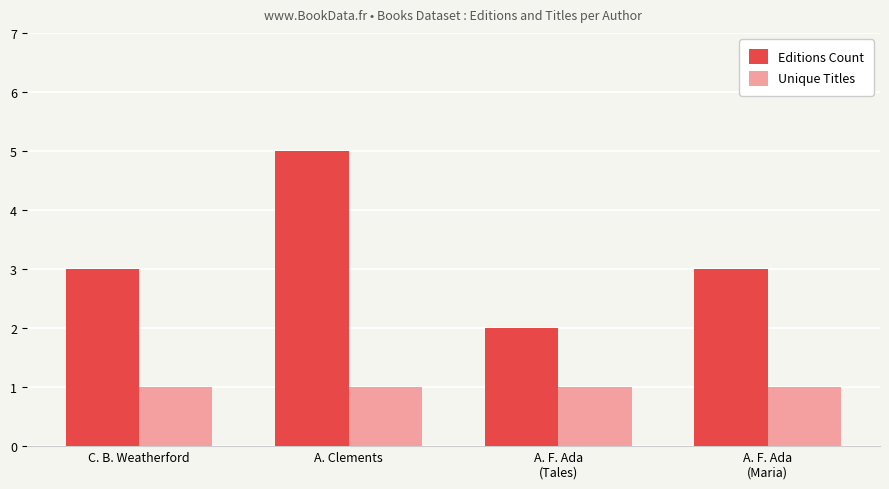

List the series in order of their overall mean, highest first.

Editions Count, Unique Titles